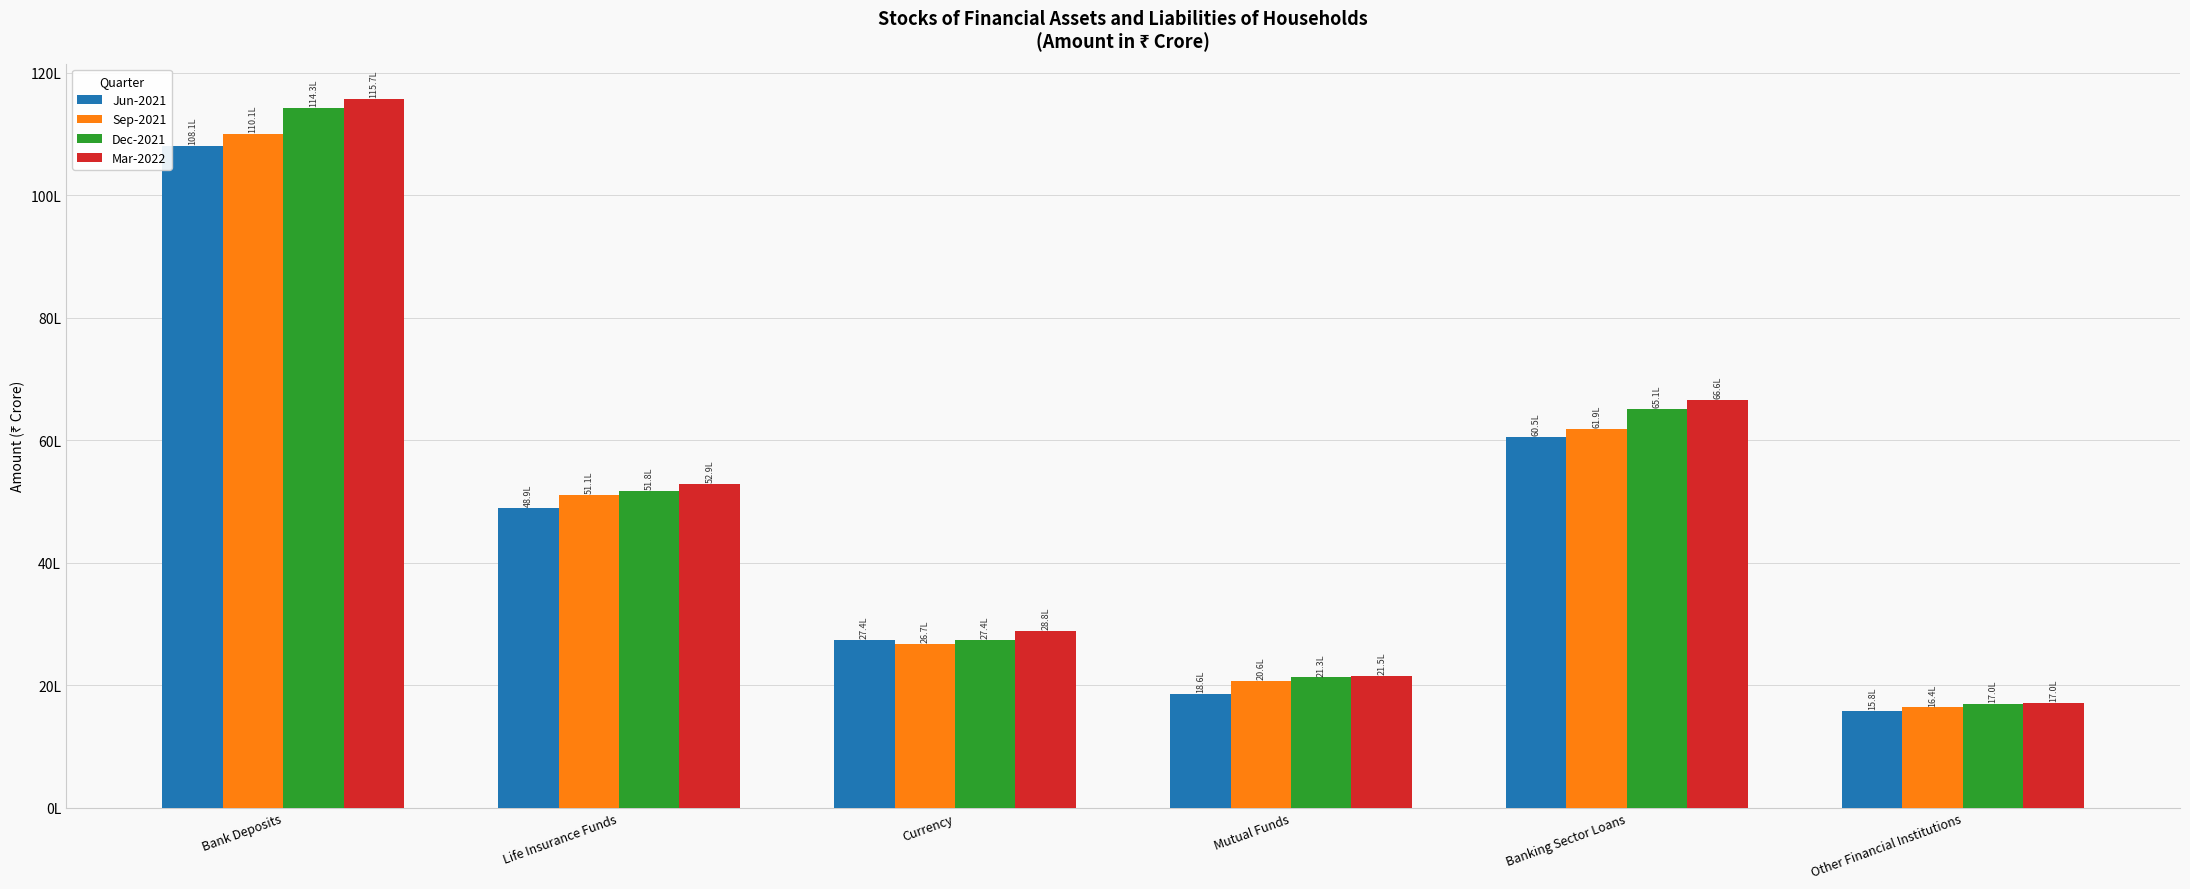

Rank the series by their average value, from highest to lowest.

Mar-2022, Dec-2021, Sep-2021, Jun-2021